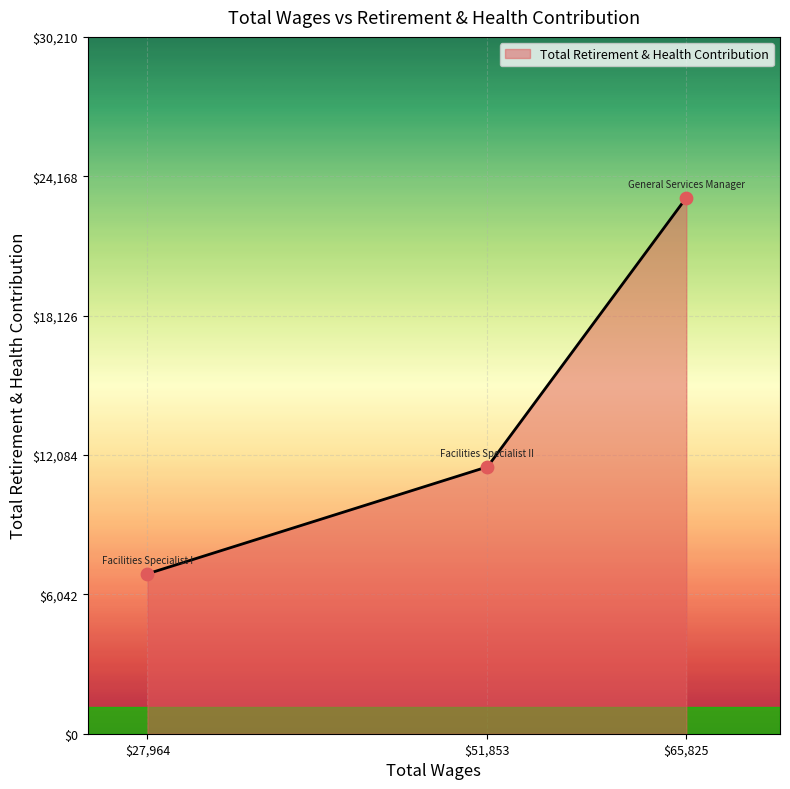

What is the difference between the maximum and minimum values?

16306